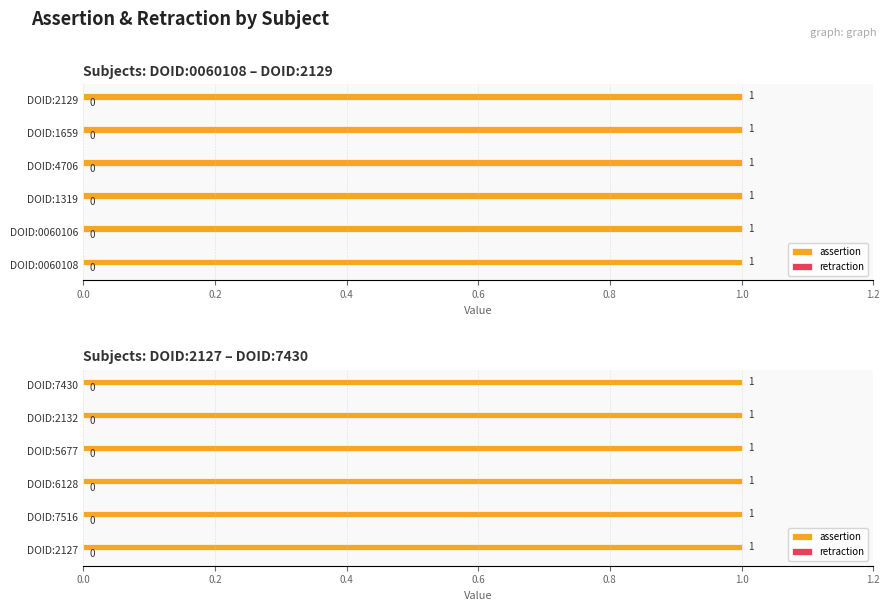

The value of assertion at DOID:5677 is 1. True or false?

True